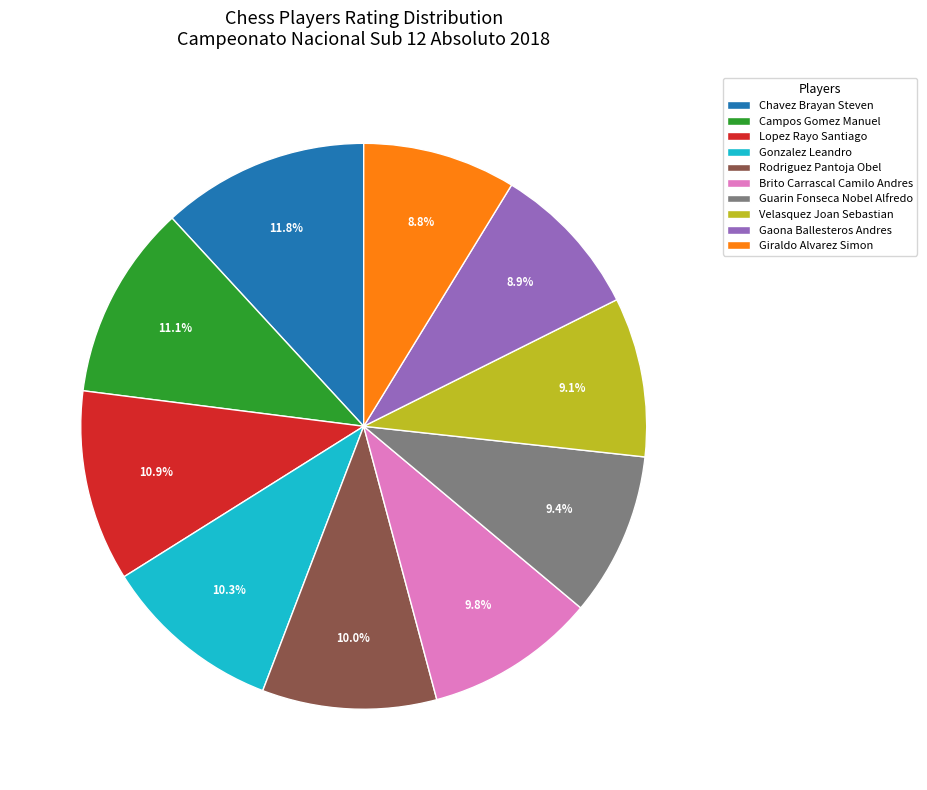

What is the ratio of the value at Guarin Fonseca Nobel Alfredo to the value at Velasquez Joan Sebastian?

1.0